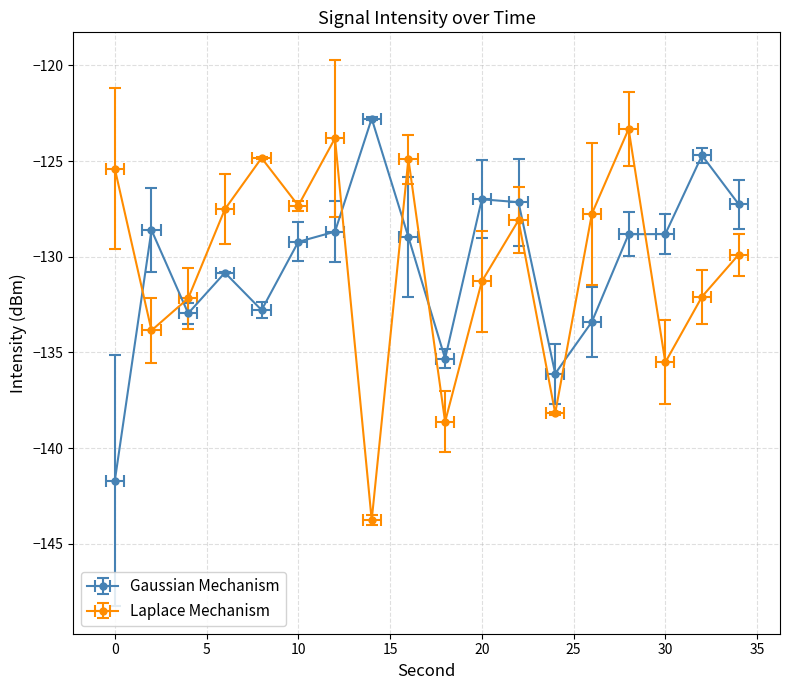

How many lines are shown in the chart?

2